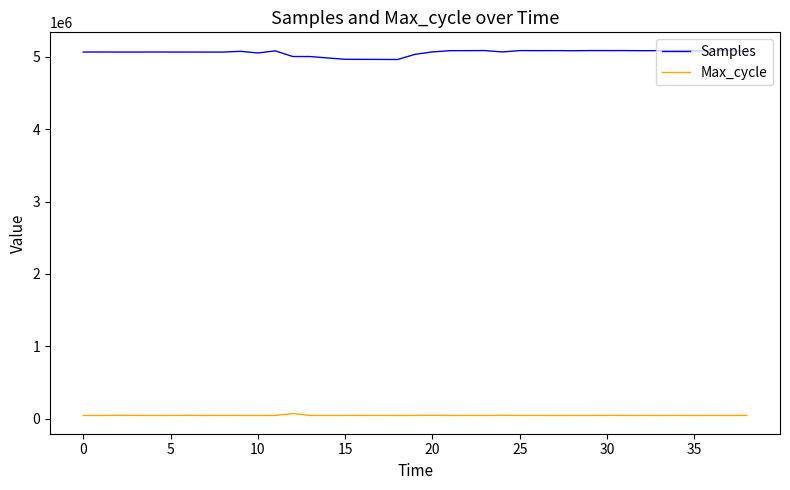

What is the difference between the second highest and second lowest values in the Max_cycle series?

1986